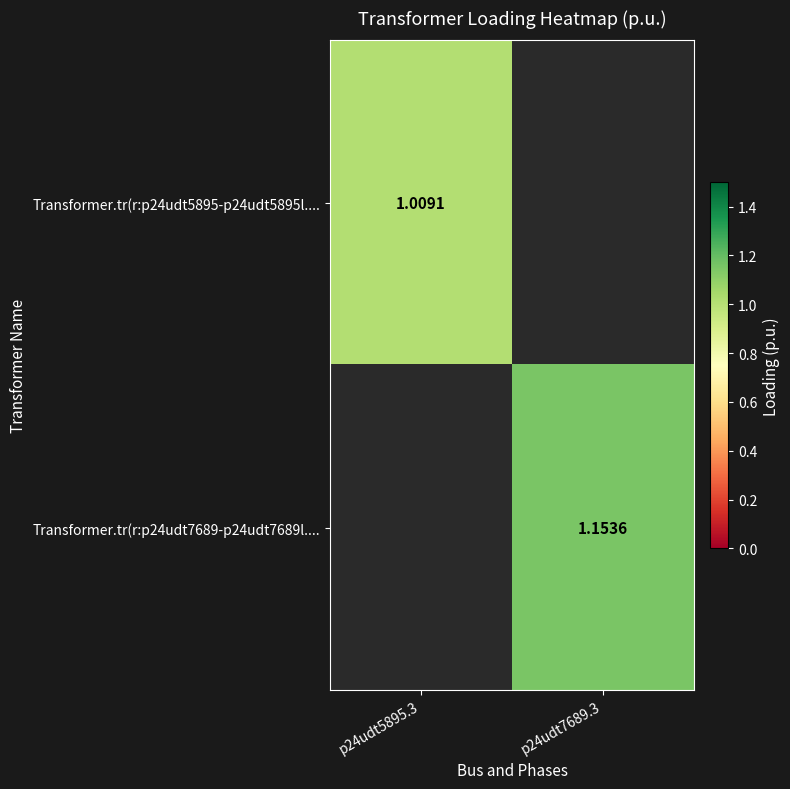

What is the minimum value shown in the chart?

1.0